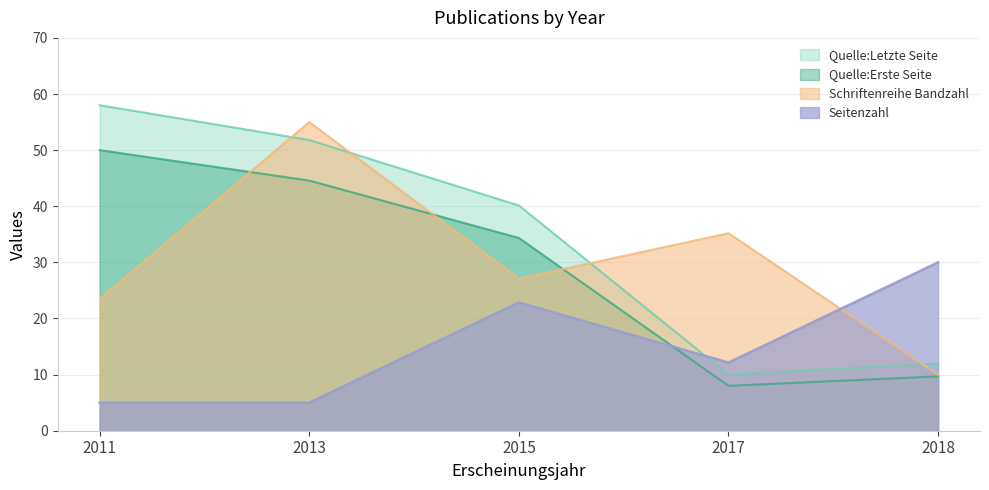

What is the difference between the second highest and second lowest values in the Quelle:Letzte Seite series?

39.8